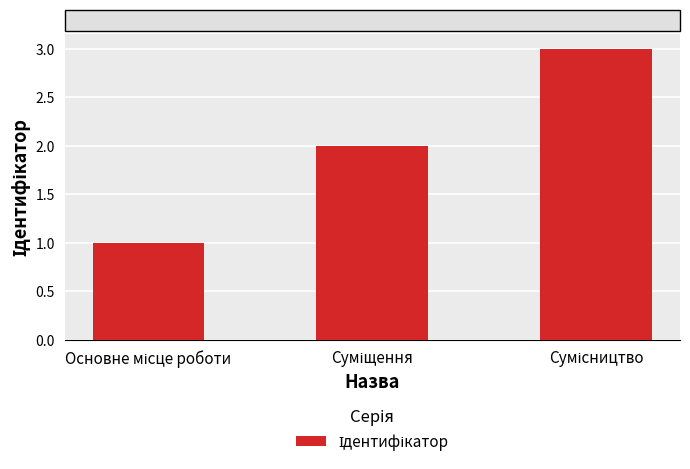

What is the difference between the maximum and minimum values?

2